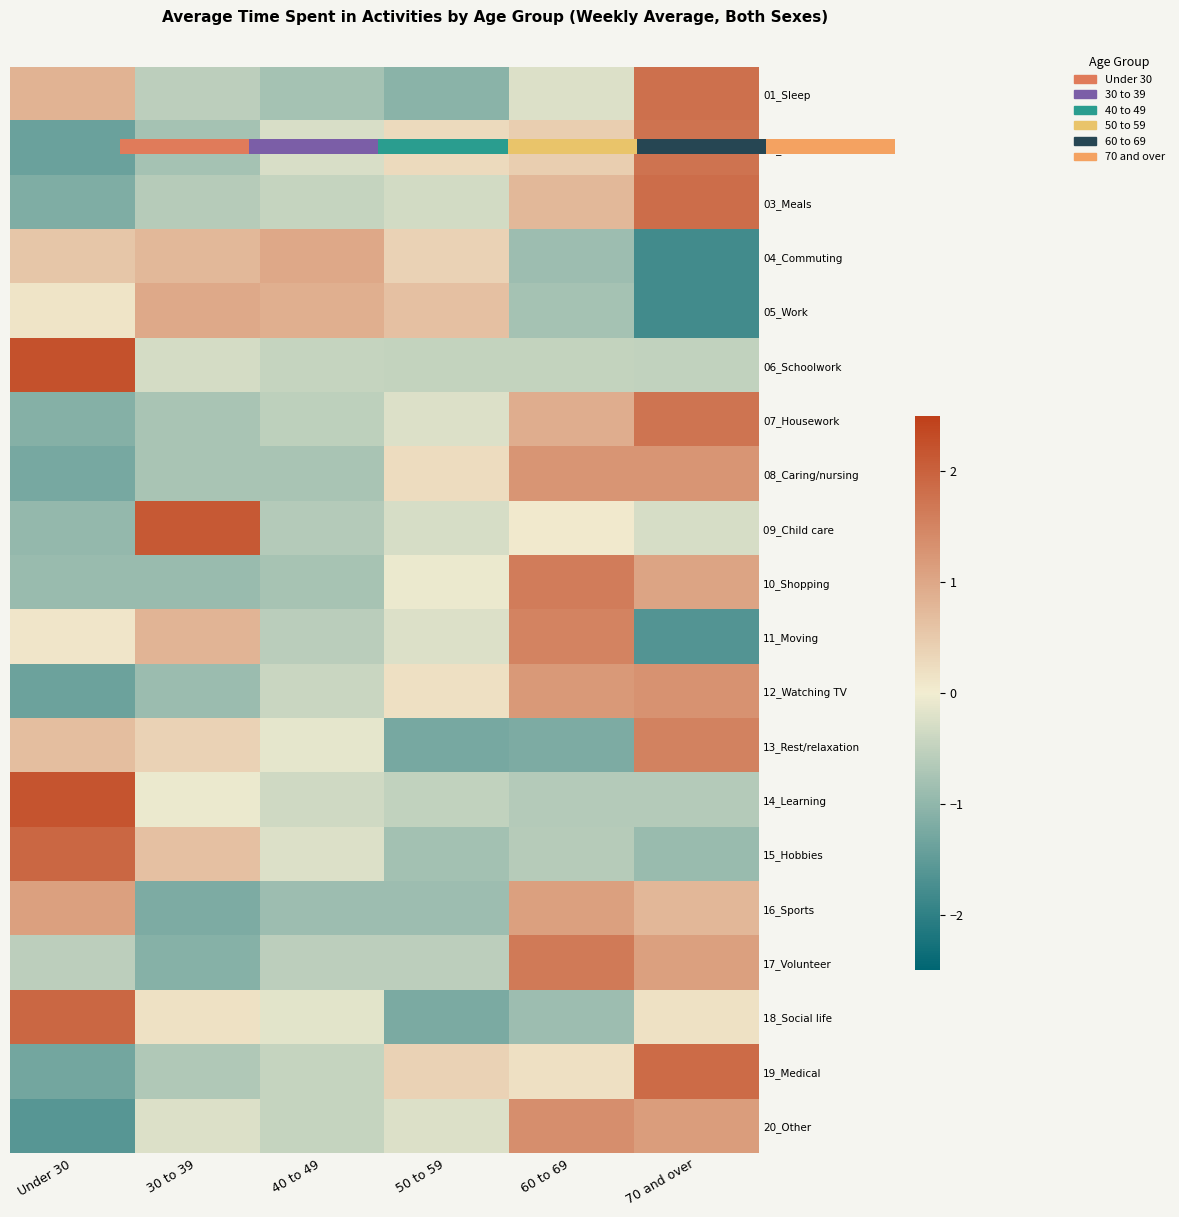

What is the minimum value for 02_Personal care?

-1.4